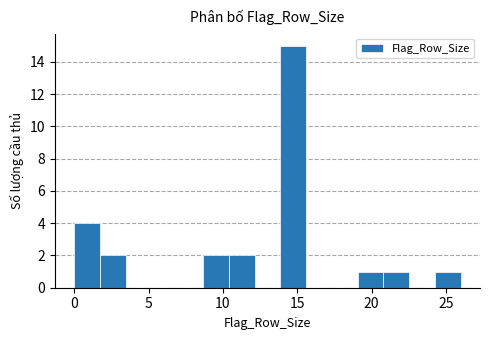

Read against the x-axis, roughly where is the centre of the tallest bar?

14.5